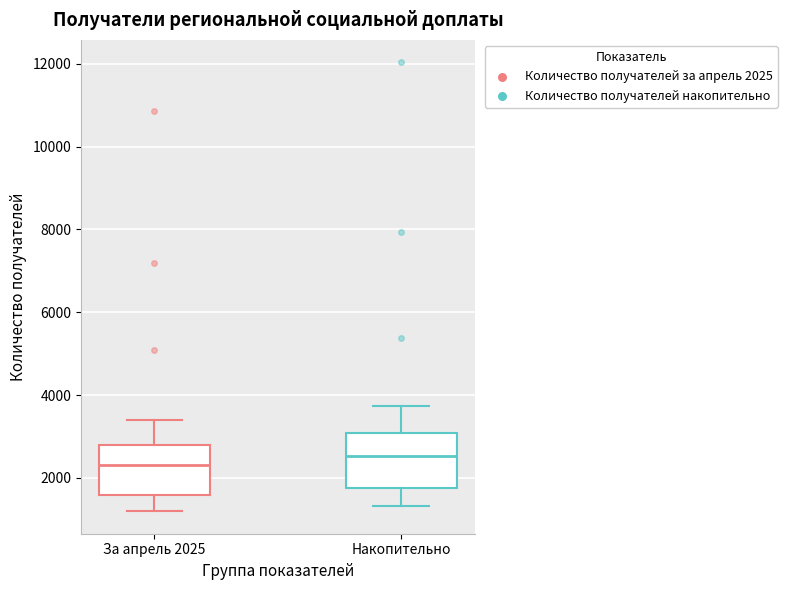

Where does the lower whisker of the box for За апрель 2025 end on the y-axis? The values are not printed on the chart, so give them approximately, as read against the axis.

1200